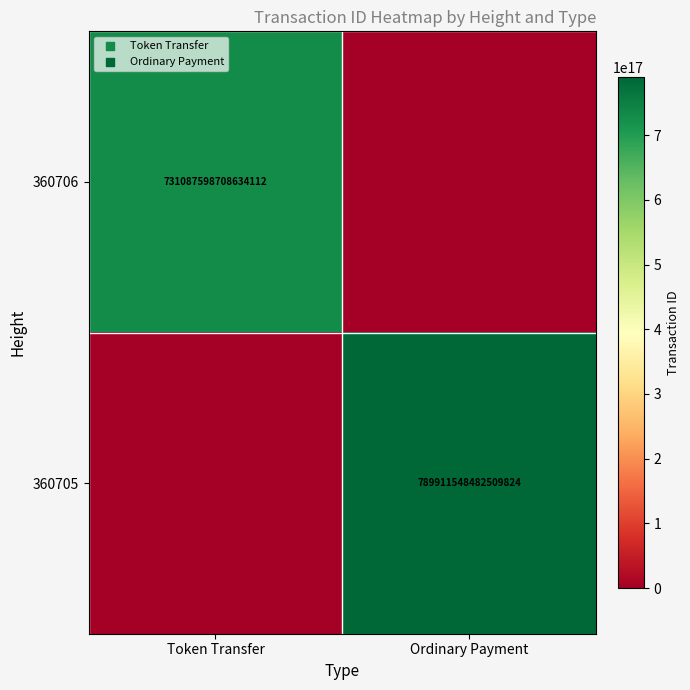

The 360705 series shows 789911548482509824 at Ordinary Payment. True or false?

True